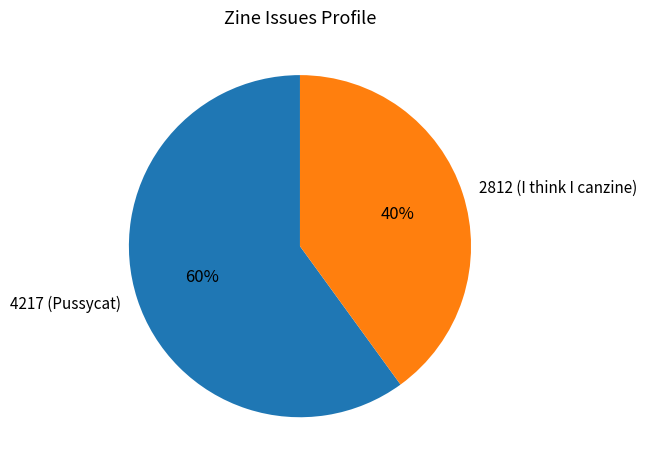

The 4217 (Pussycat) slice represents 60% of the pie. True or false?

True